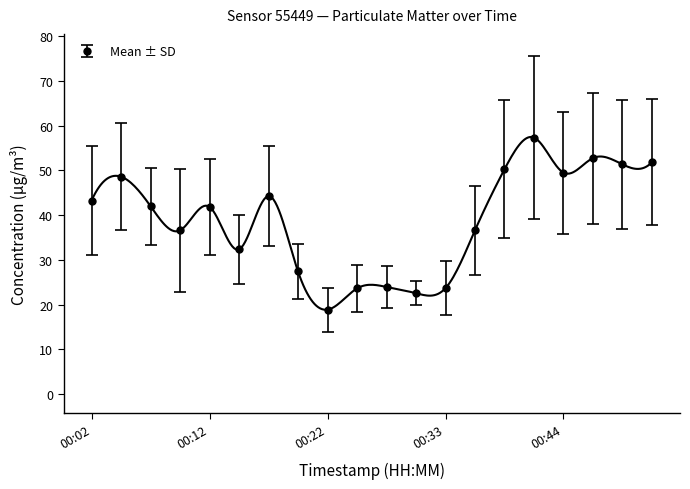

True or false: P0 and P1 cross at least once.

False